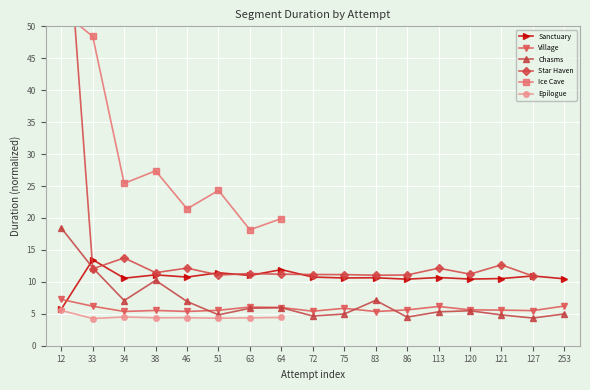

What is the average value of the Sanctuary series?

10.7